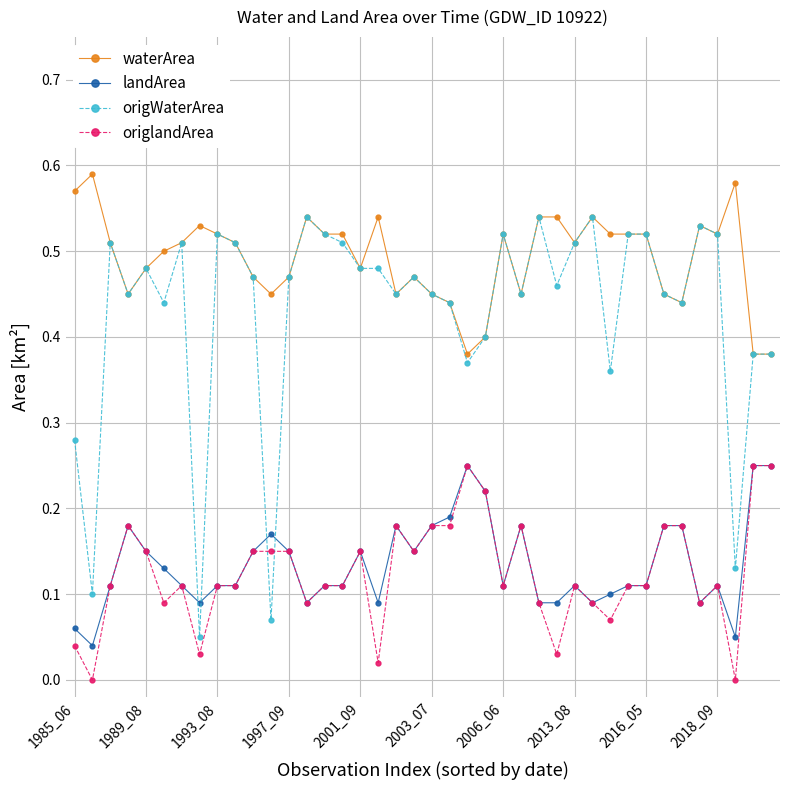

True or false: waterArea has more than 2 interior local peaks.

True